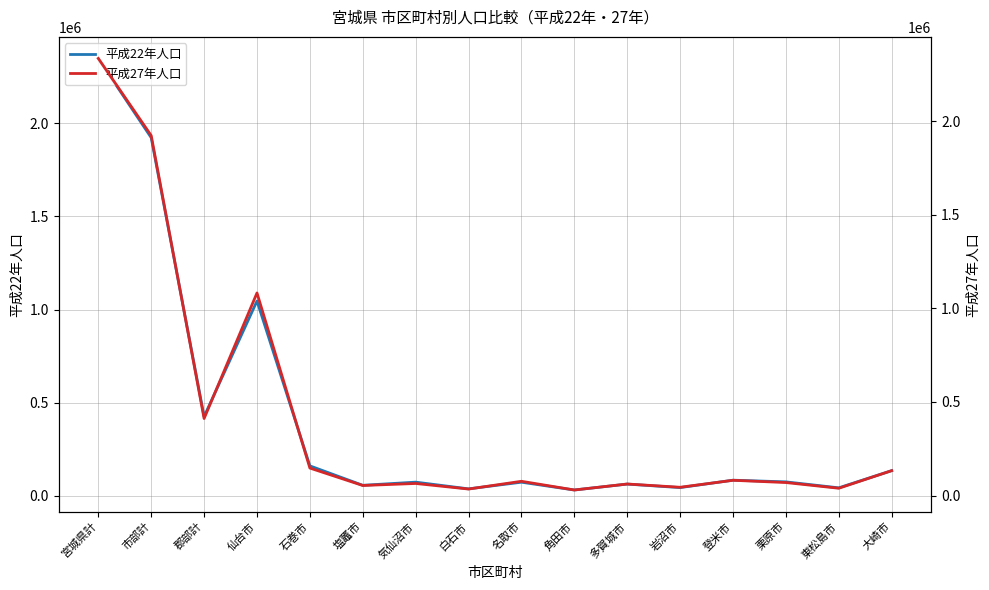

What value does the 平成27年人口 series have at 栗原市, to the nearest 100?

69900